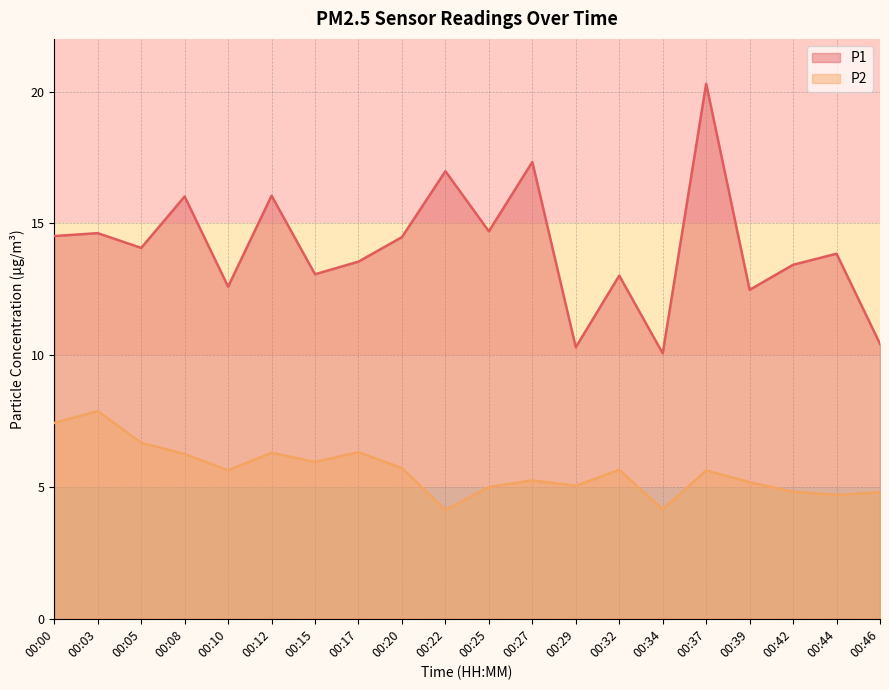

What are all the series names shown in the legend?

P1, P2